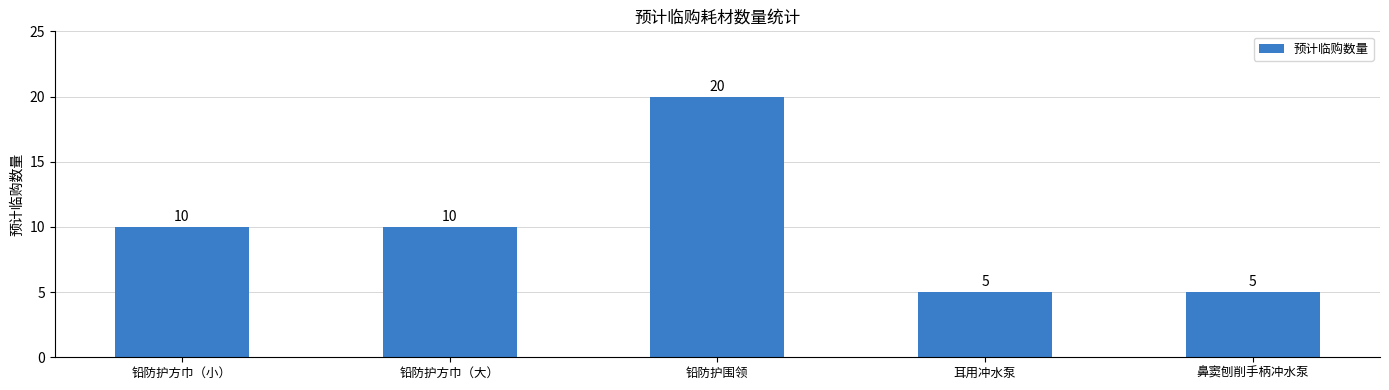

Which category has the highest value across all series?

铅防护围领